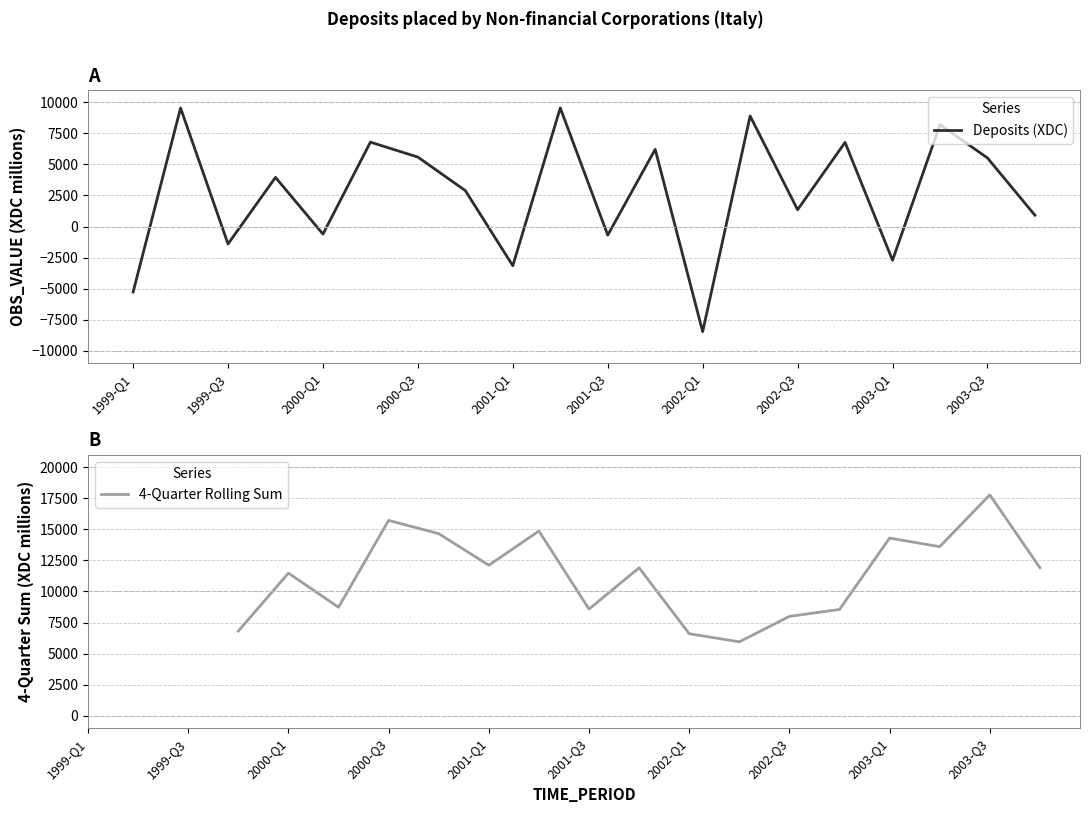

What is the value of the 1st point from the left?

-5274